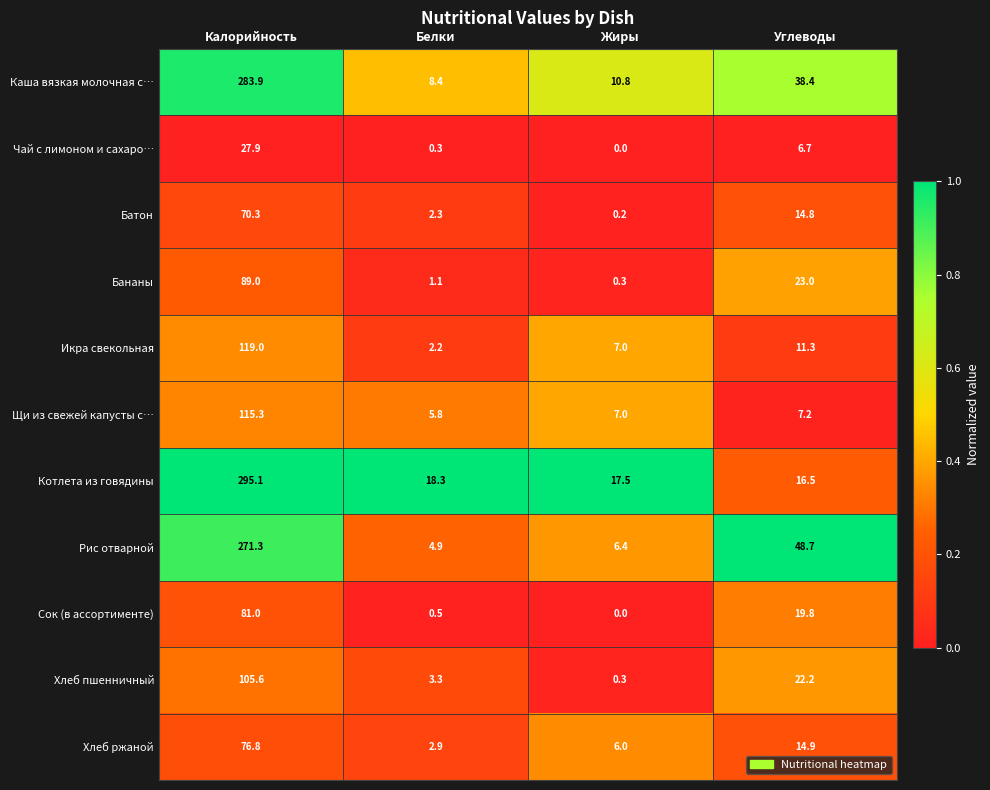

Which label corresponds to the smallest value in the chart?

Жиры